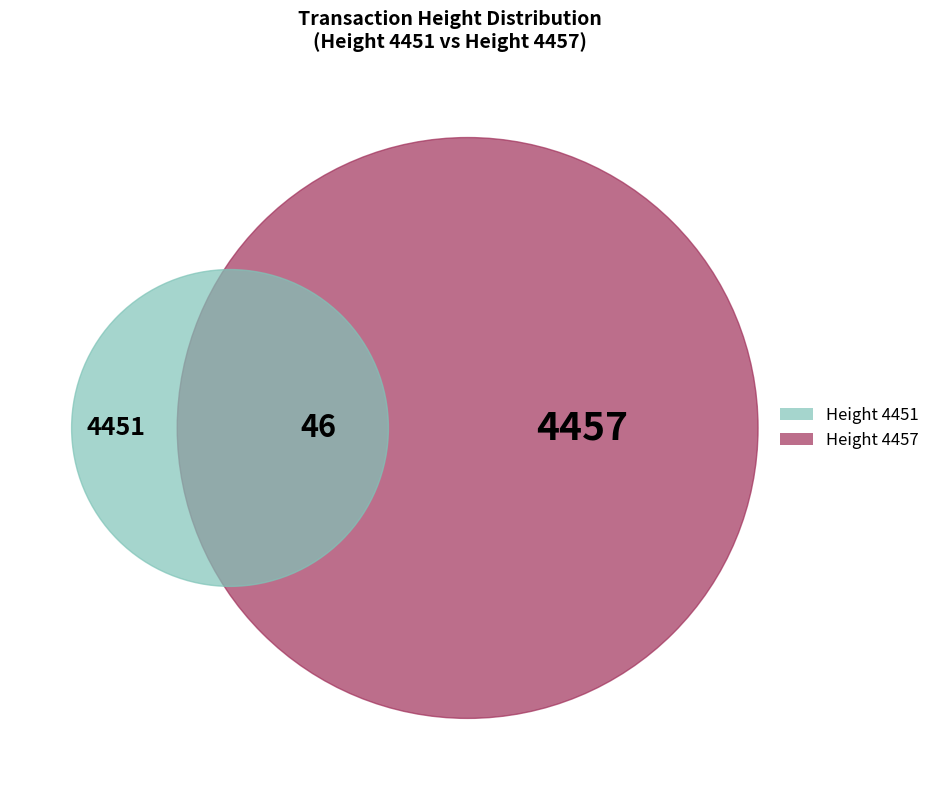

What is the majority slice?

4457